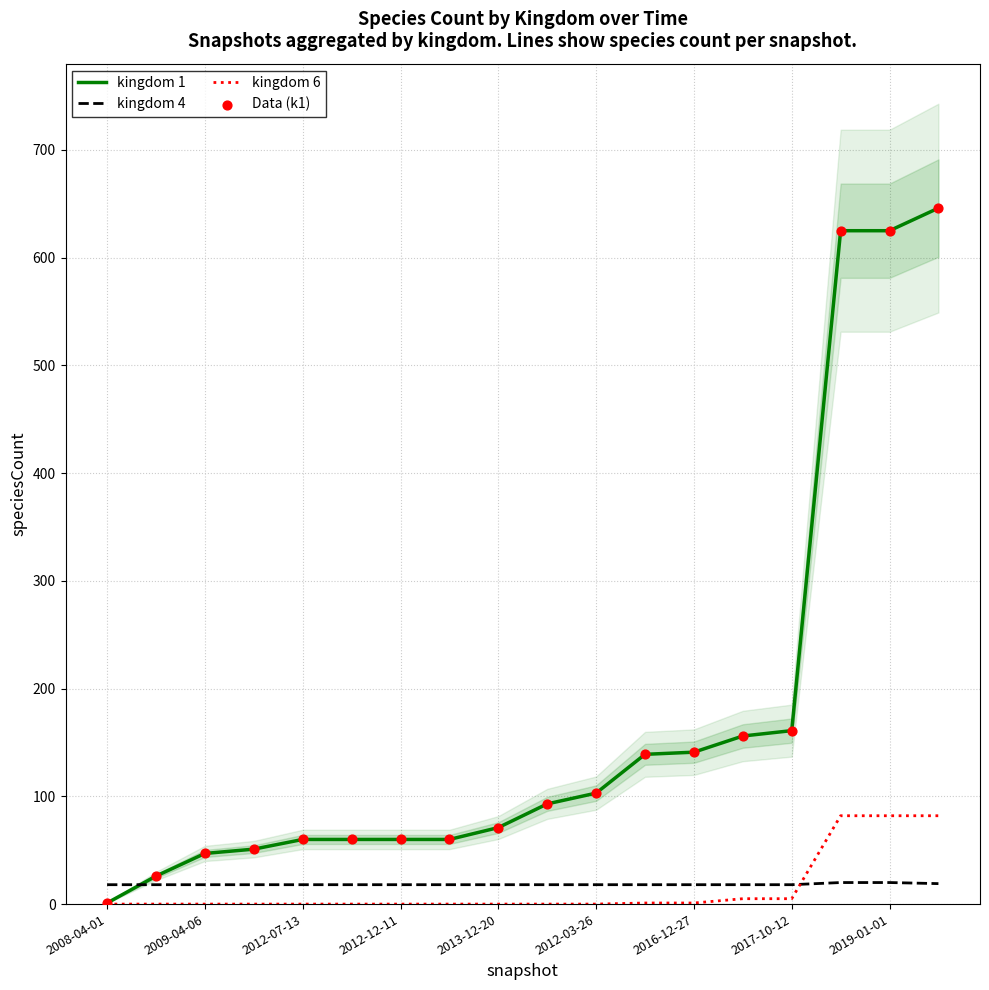

After their last crossing, which series has the higher values: kingdom 6 or kingdom 4?

kingdom 6